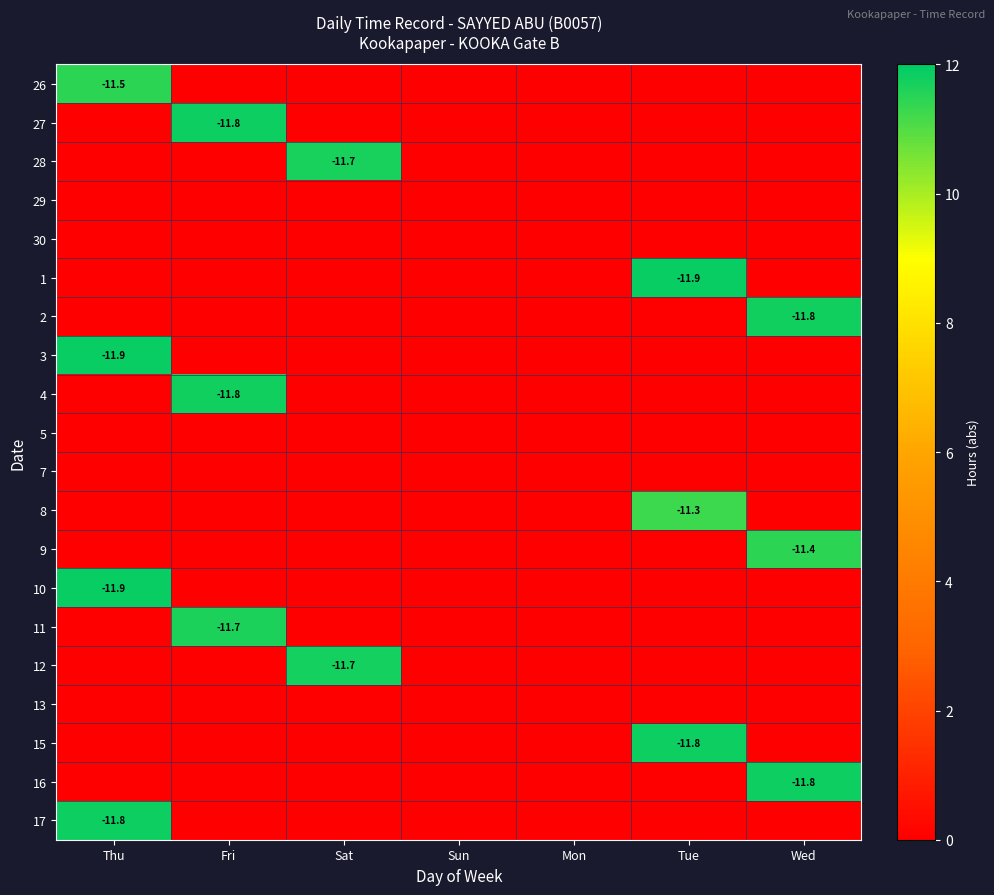

Which series has the largest total across all categories?

1